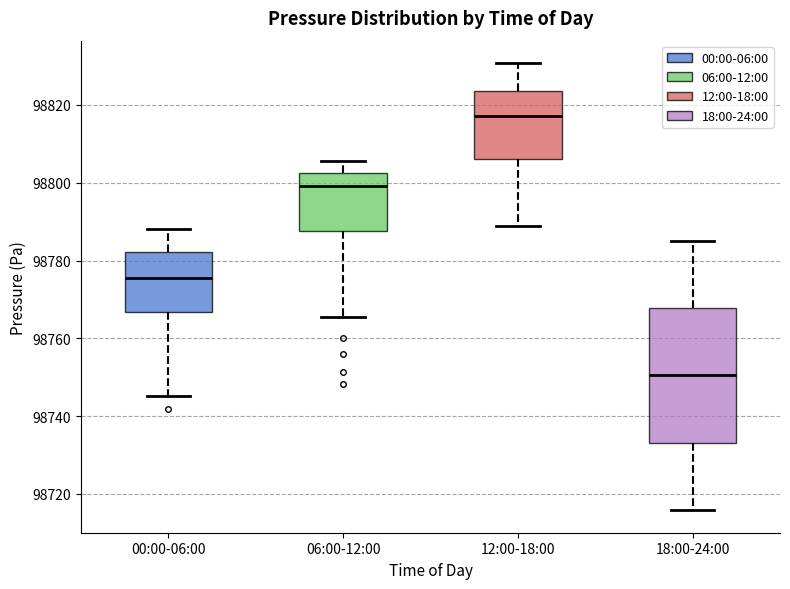

Which box's median line is the highest?

12:00-18:00